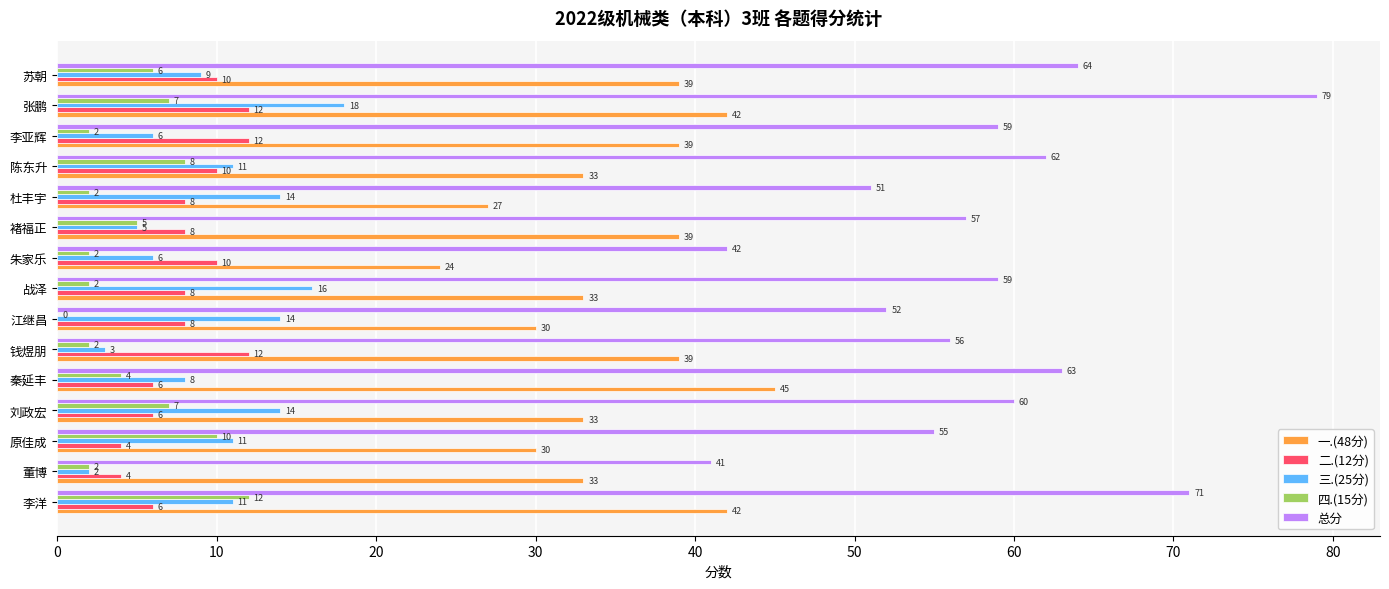

Which series has the largest total across all categories?

总分